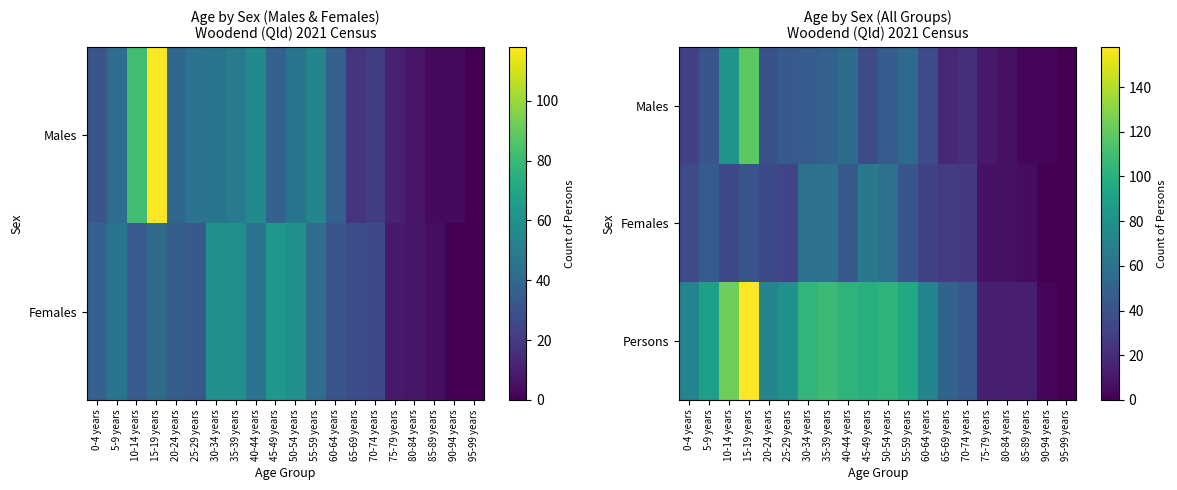

What is the total value across all series at 90-94 years?

6